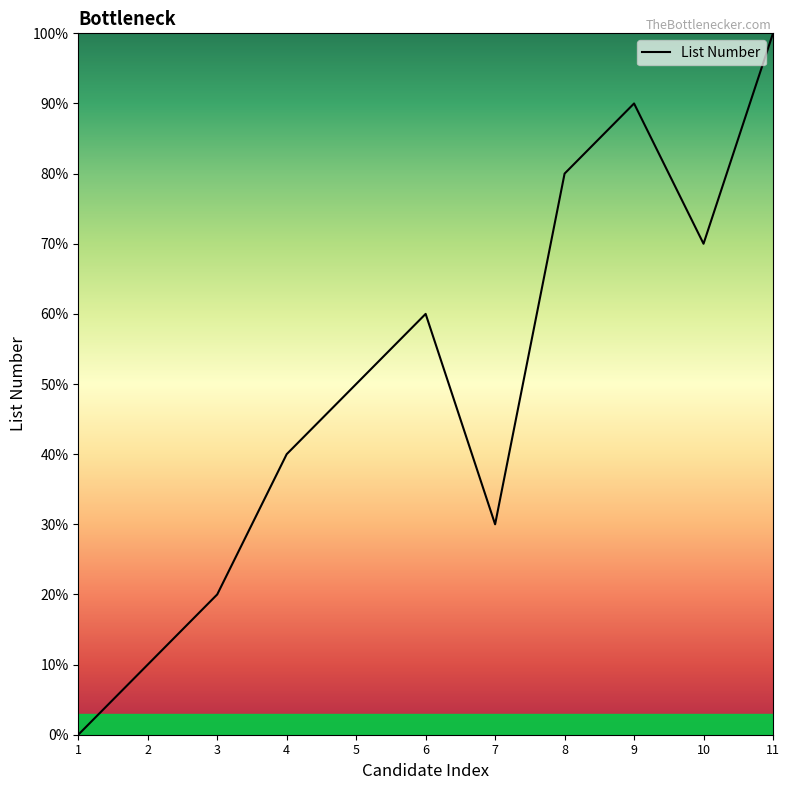

Count the number of data series in this chart.

1